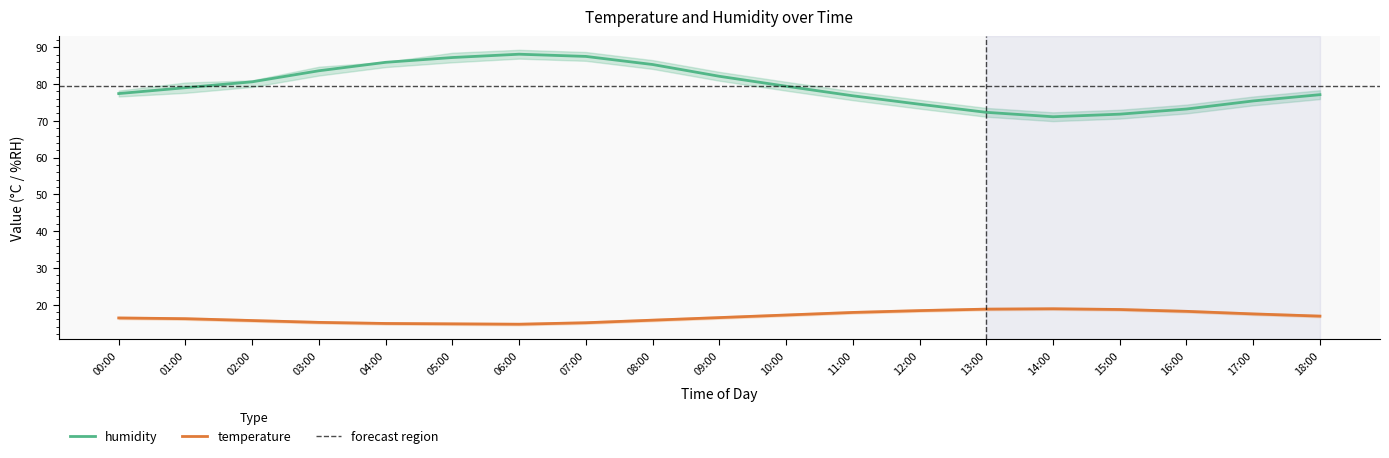

Reading right to left, transcribe all the data shown in this chart.

humidity: 77.1	75.4	73.2	71.8	71.1	72.3	74.5	76.8	79.4	82.1	85.3	87.5	88.1	87.2	85.9	83.6	80.6	79.0	77.4
temperature: 16.9	17.5	18.2	18.7	18.9	18.8	18.4	17.9	17.2	16.5	15.8	15.1	14.7	14.8	14.9	15.2	15.7	16.2	16.4